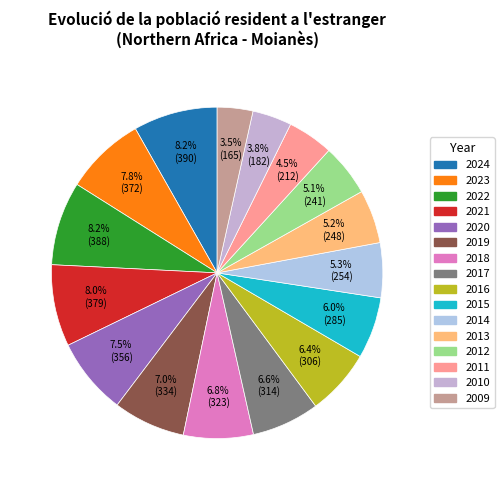

Which has a higher value, 2009 or 2010?

2010